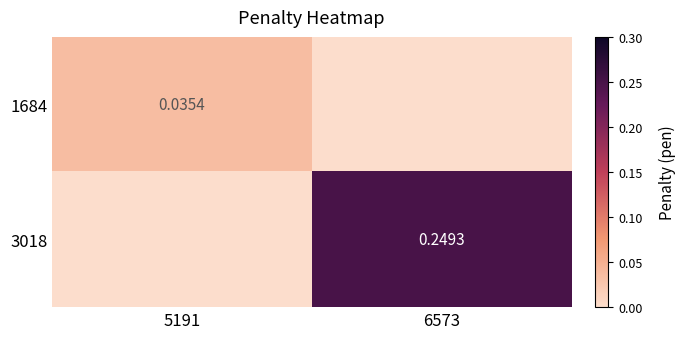

How many categories are shown in the chart?

2